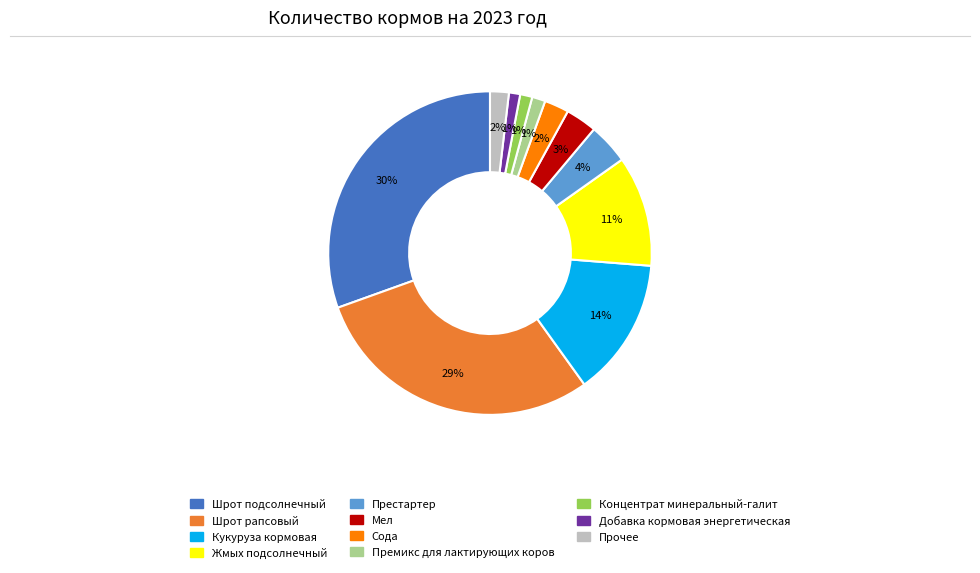

To the nearest percent, what is the average slice percentage?

9%